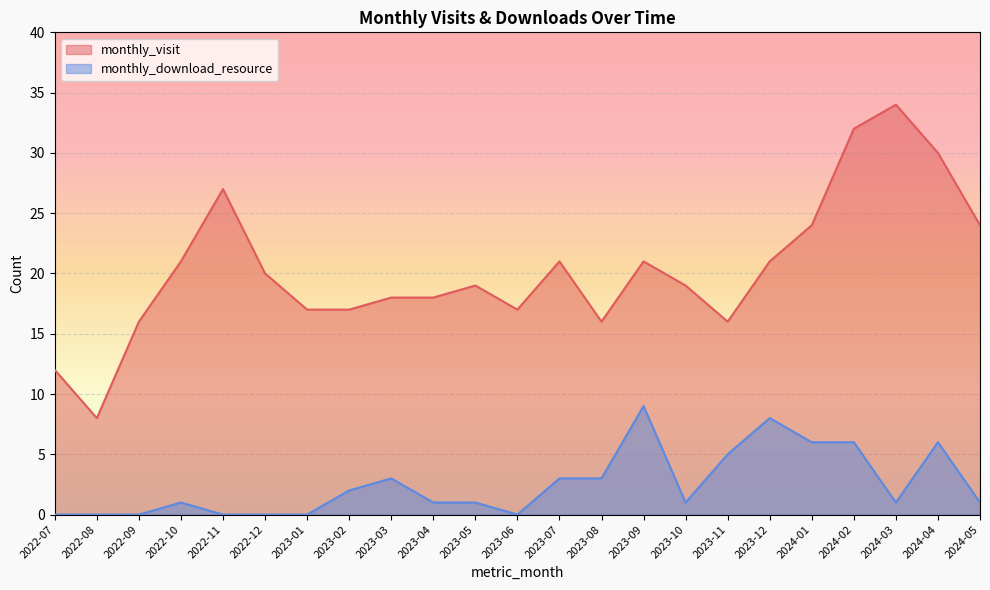

Which series has the largest range (max minus min)?

monthly_visit